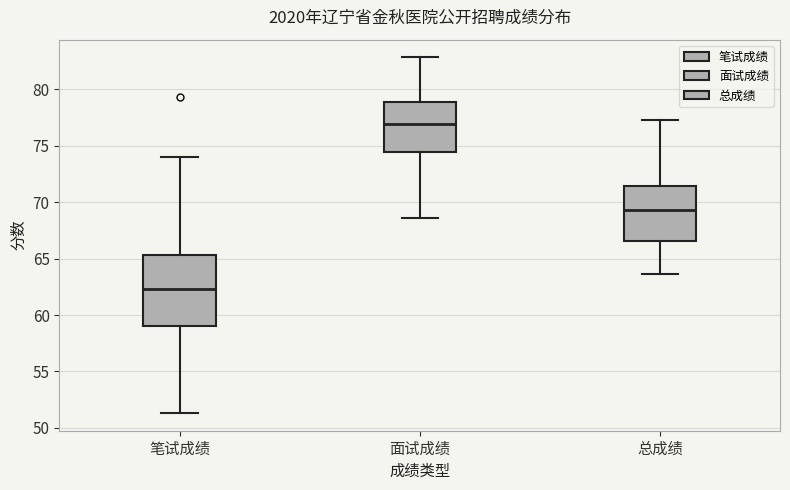

Which box has the highest median line?

面试成绩